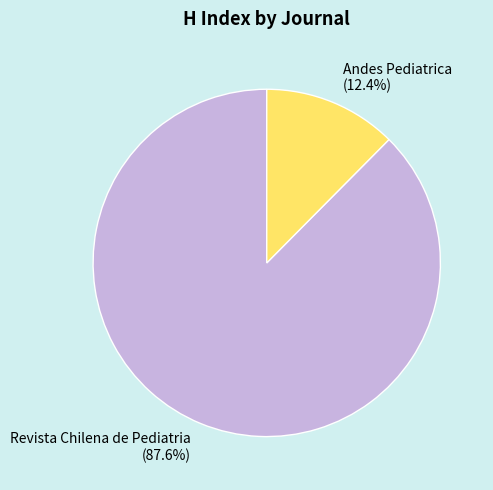

To the nearest percent, what portion does Andes Pediatrica represent?

12%